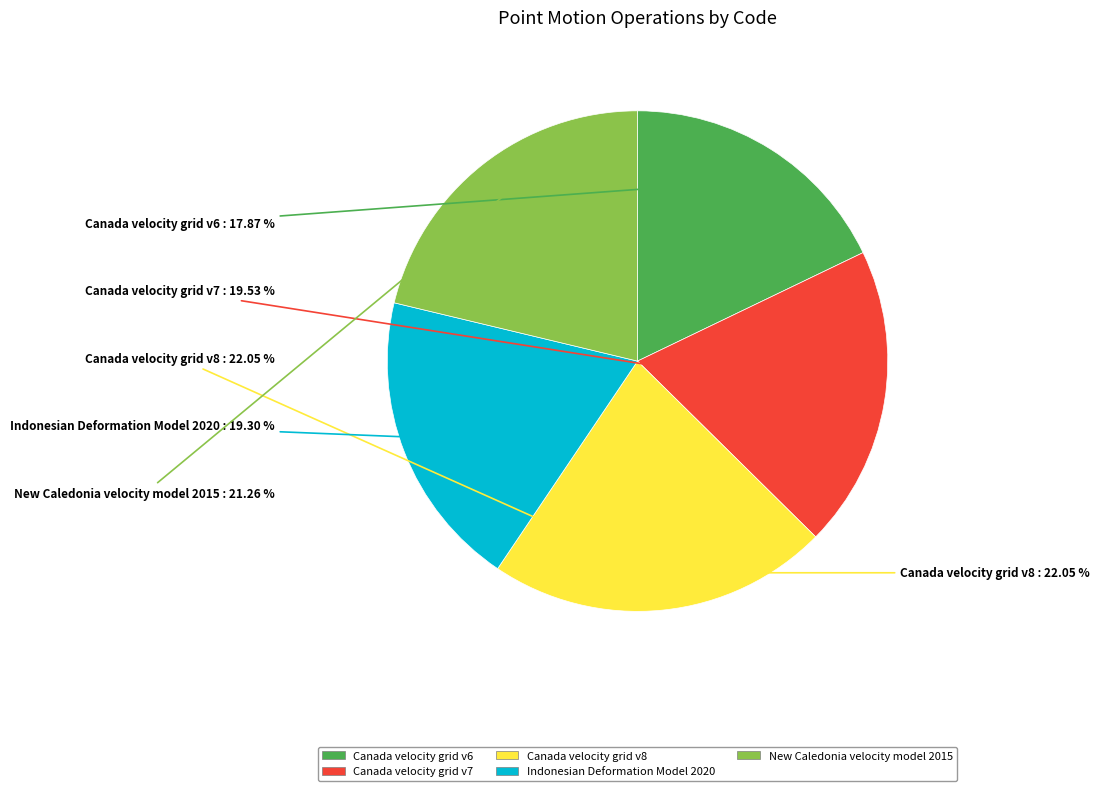

How many segments does this pie chart have?

5